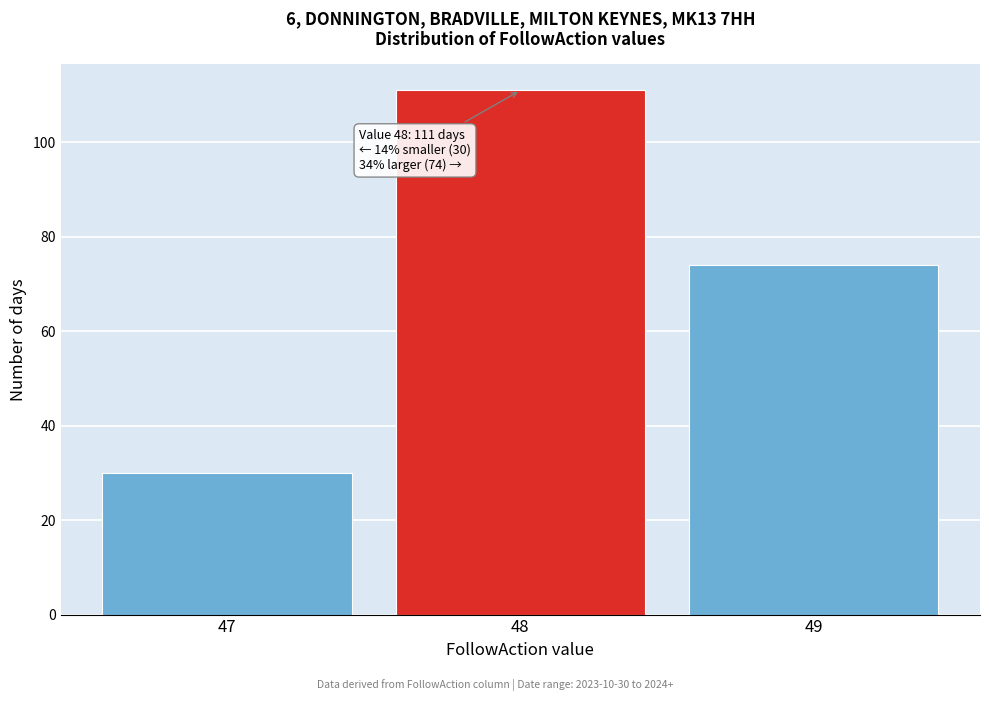

Over which range of the x-axis is the bar tallest?

47.5 to 48.5